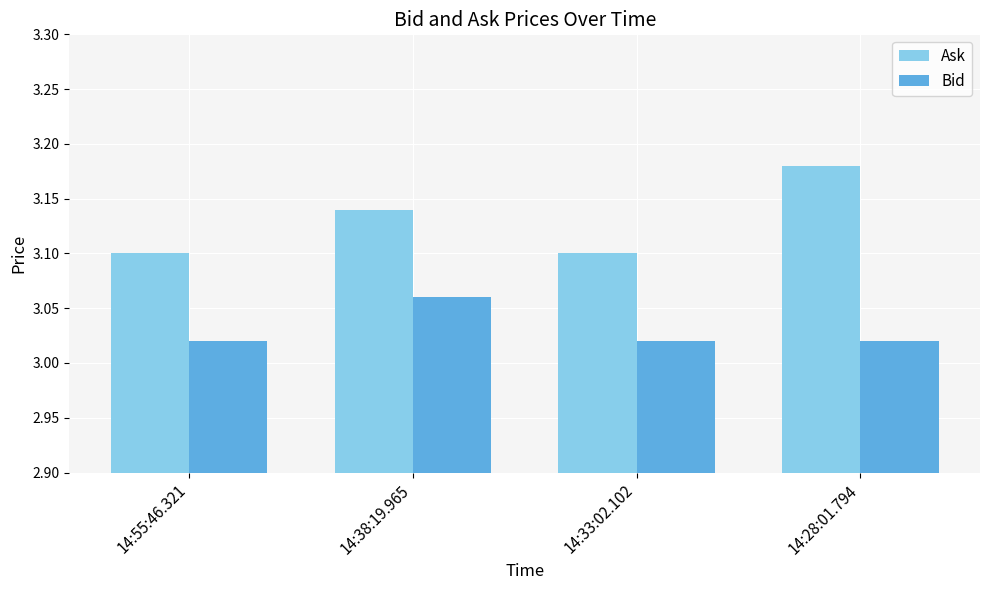

How many Ask values are between 3 and 4?

4